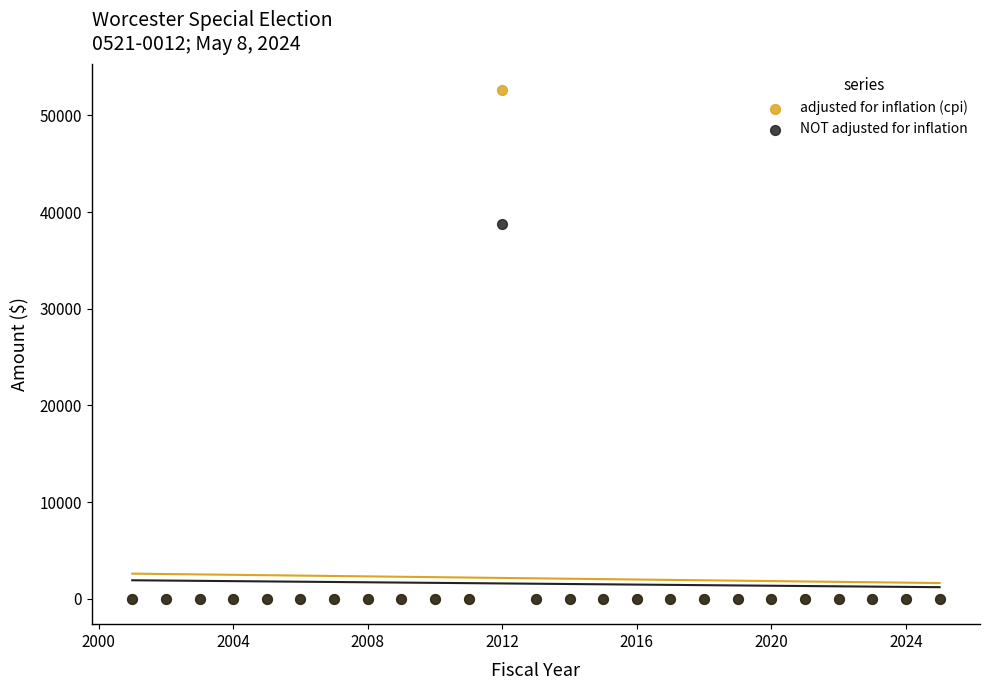

Across all series, what Y value is closest to 26337?

38741